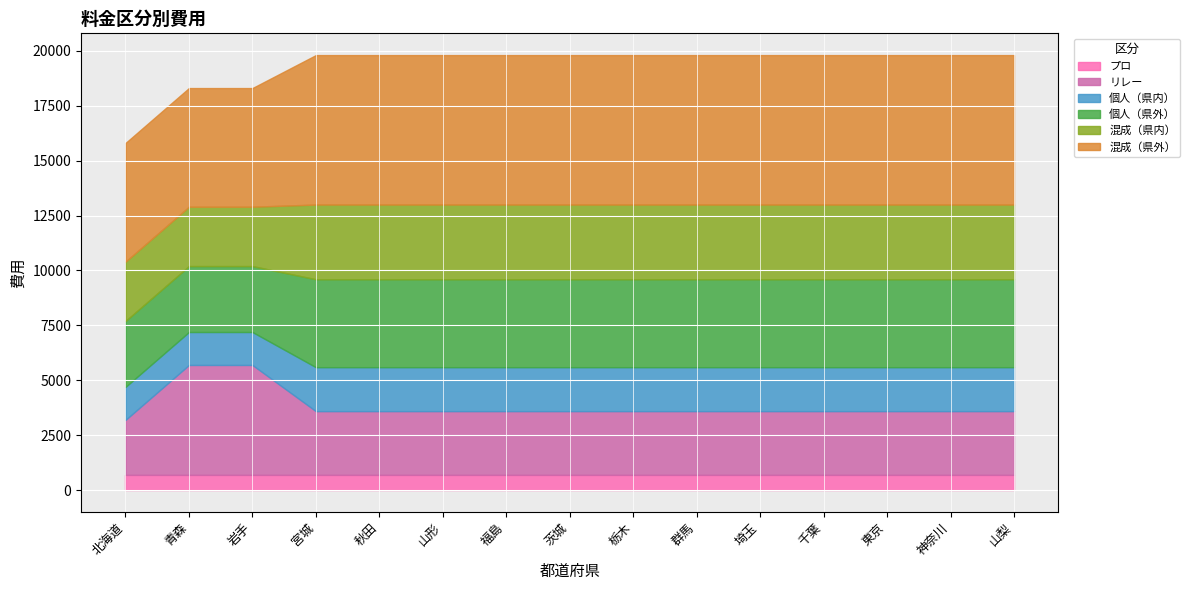

What are all the series names shown in the legend?

プロ, リレー, 個人（県内）, 個人（県外）, 混成（県内）, 混成（県外）